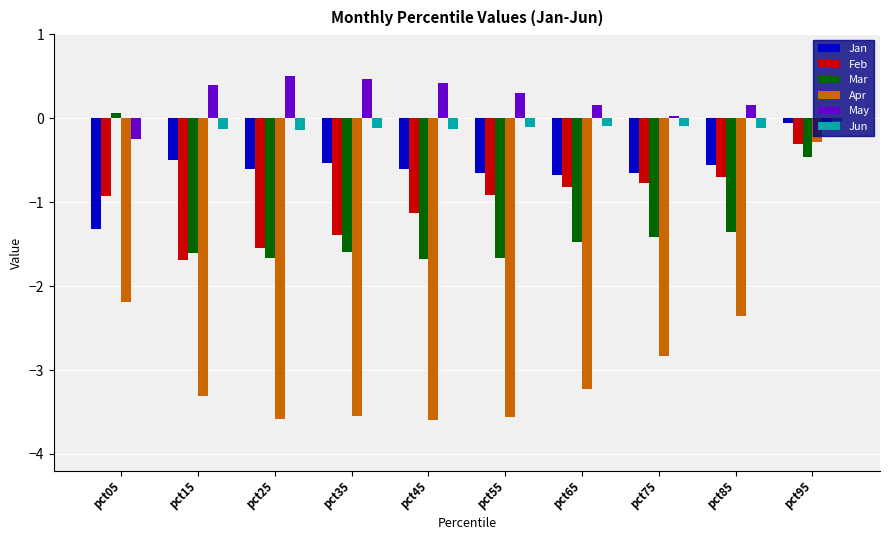

Is the value of Jan at pct15 greater than the value of Feb at pct05?

Yes